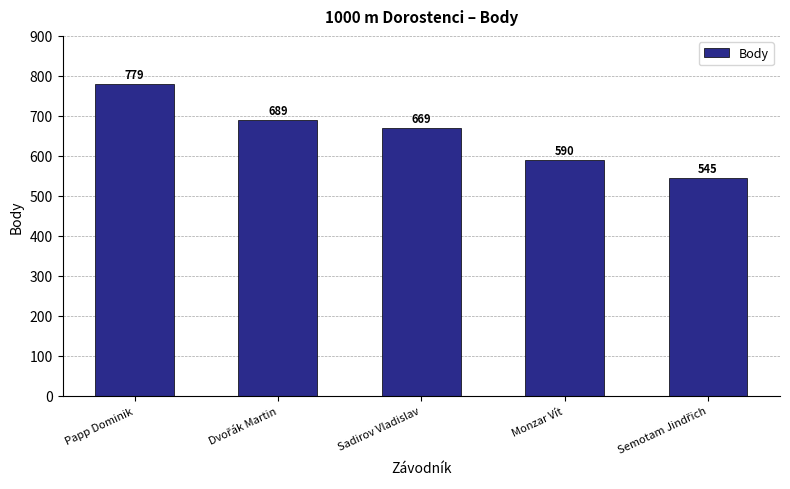

The chart shows a value of 779 at Papp Dominik. True or false?

True